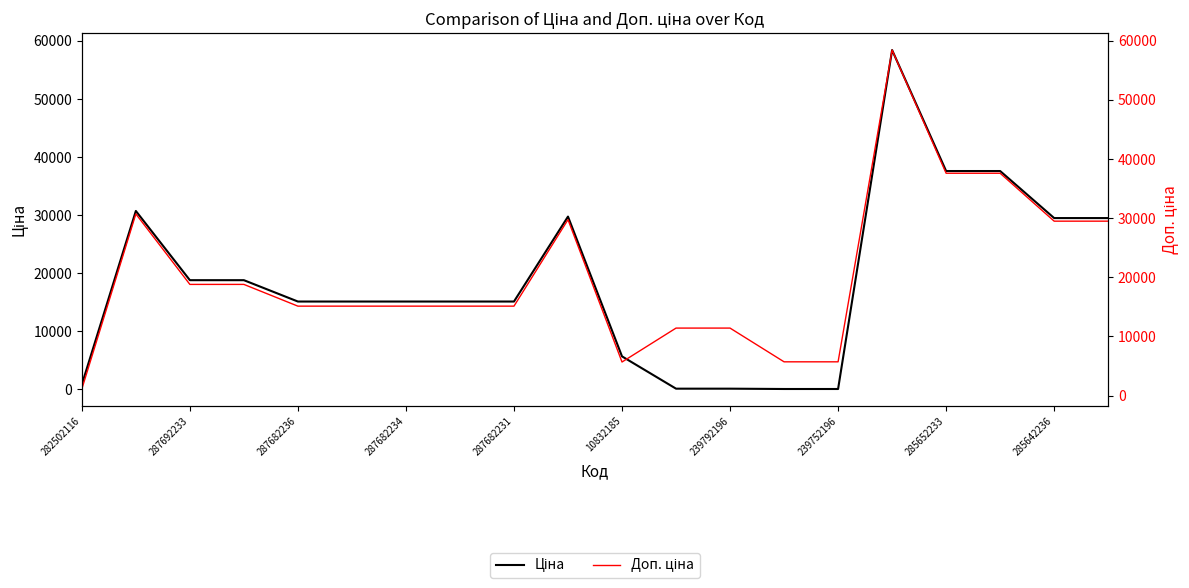

True or false: Доп. ціна and Ціна cross at least once.

False